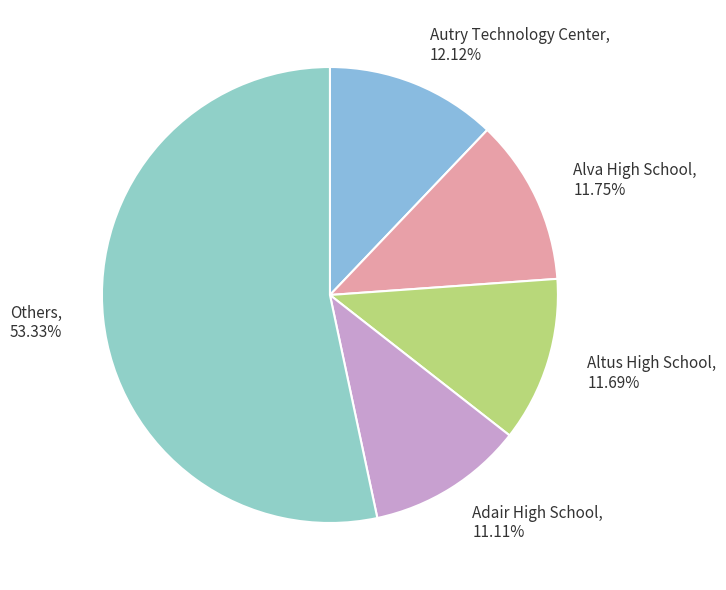

Does any single category account for the majority?

Yes